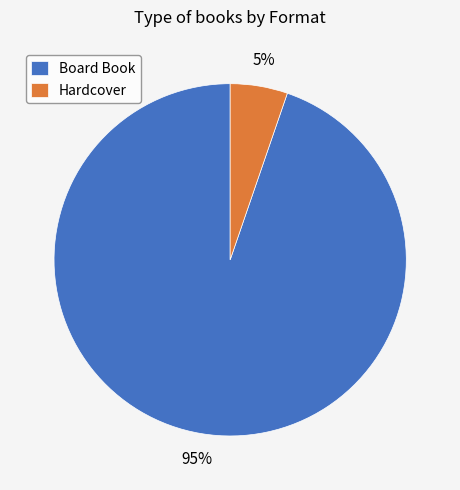

The Board Book slice represents 75% of the pie. True or false?

False